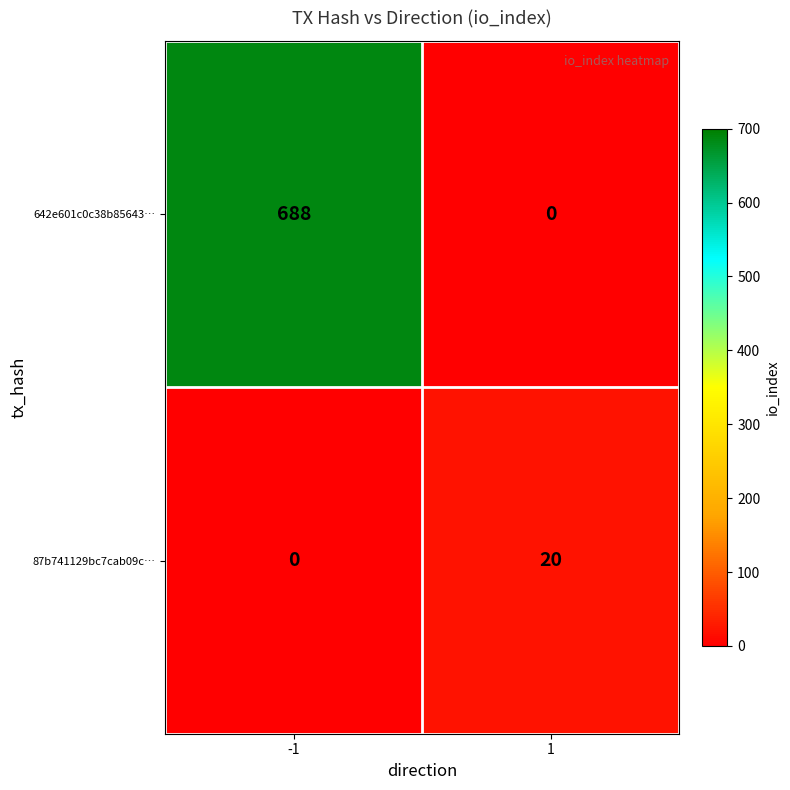

Which series has the largest range (max minus min)?

642e601c0c38b85643…